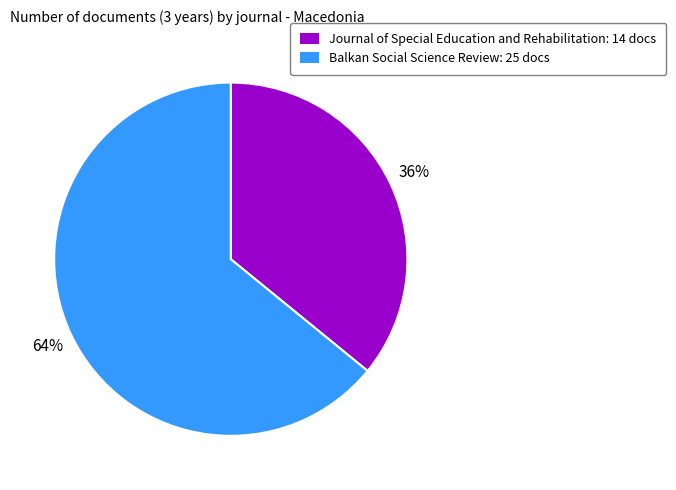

Do Balkan Social Science Review and Journal of Special Education and Rehabilitation together represent more than half of the pie?

Yes